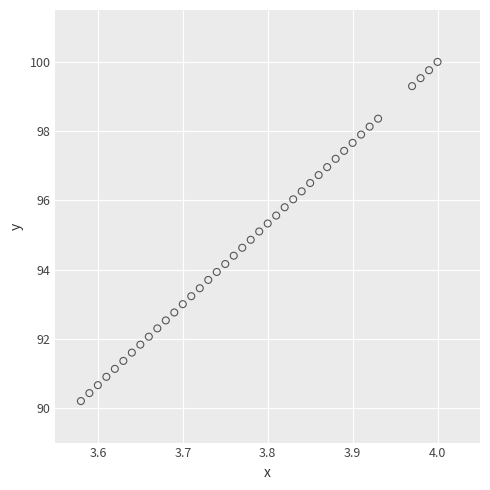

What is the range of X values (max minus min)?

0.4